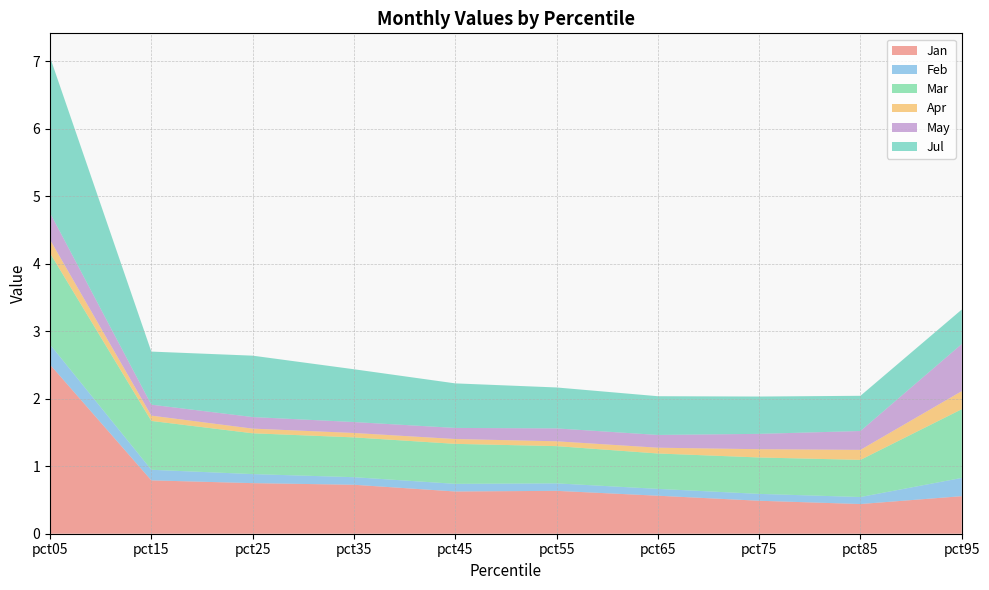

Reading left to right, what are all the values shown in this chart?

Jan: pct05=2.5	pct15=0.8	pct25=0.7	pct35=0.7	pct45=0.6	pct55=0.6	pct65=0.6	pct75=0.5	pct85=0.4	pct95=0.6
Feb: pct05=0.3	pct15=0.2	pct25=0.1	pct35=0.1	pct45=0.1	pct55=0.1	pct65=0.1	pct75=0.1	pct85=0.1	pct95=0.3
Mar: pct05=1.4	pct15=0.7	pct25=0.6	pct35=0.6	pct45=0.6	pct55=0.6	pct65=0.5	pct75=0.5	pct85=0.6	pct95=1.0
Apr: pct05=0.2	pct15=0.1	pct25=0.1	pct35=0.1	pct45=0.1	pct55=0.1	pct65=0.1	pct75=0.1	pct85=0.1	pct95=0.3
May: pct05=0.4	pct15=0.2	pct25=0.2	pct35=0.2	pct45=0.2	pct55=0.2	pct65=0.2	pct75=0.2	pct85=0.3	pct95=0.7
Jul: pct05=2.3	pct15=0.8	pct25=0.9	pct35=0.8	pct45=0.7	pct55=0.6	pct65=0.6	pct75=0.6	pct85=0.5	pct95=0.5